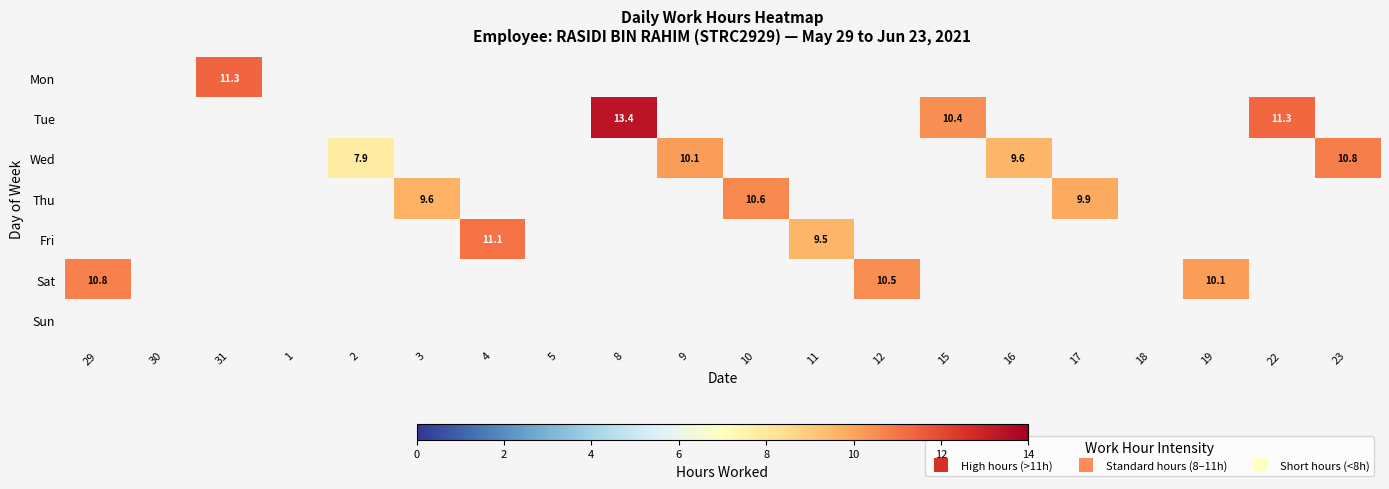

At which category is the sum across all series the highest?

8